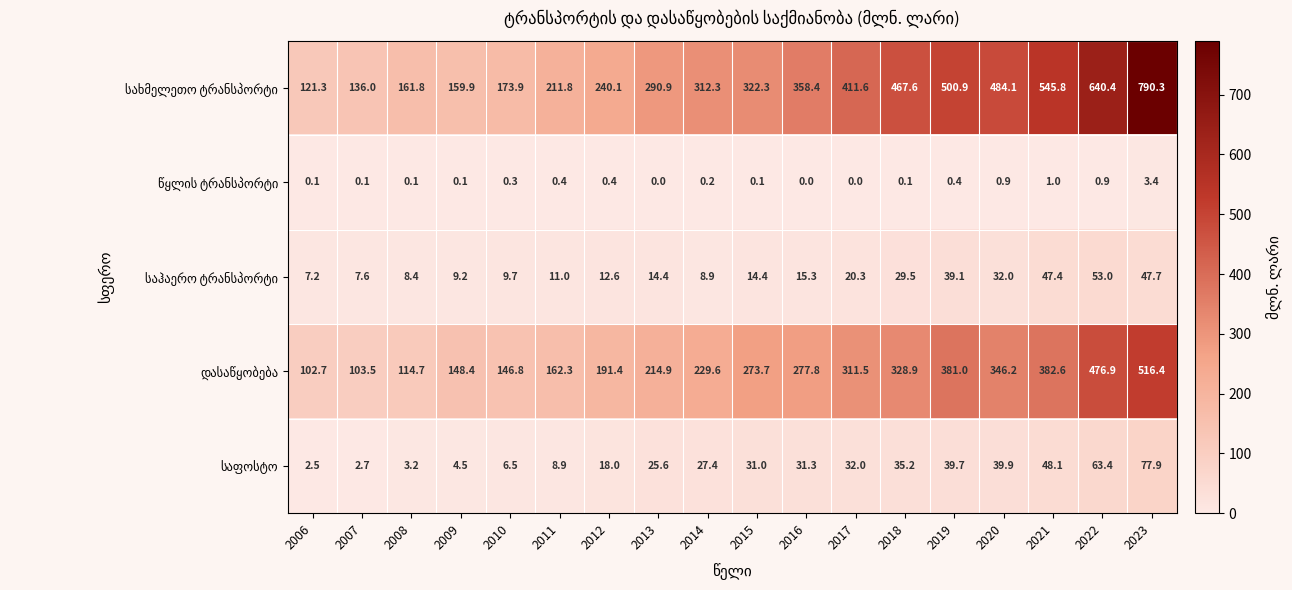

What is the total value across all series at 2012?

462.5